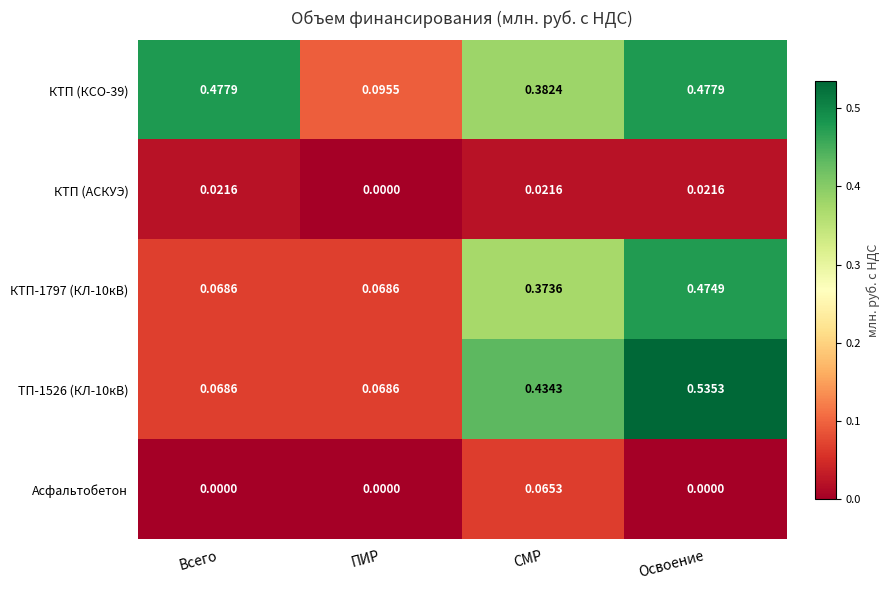

What is the total value across all series at Освоение?

1.5